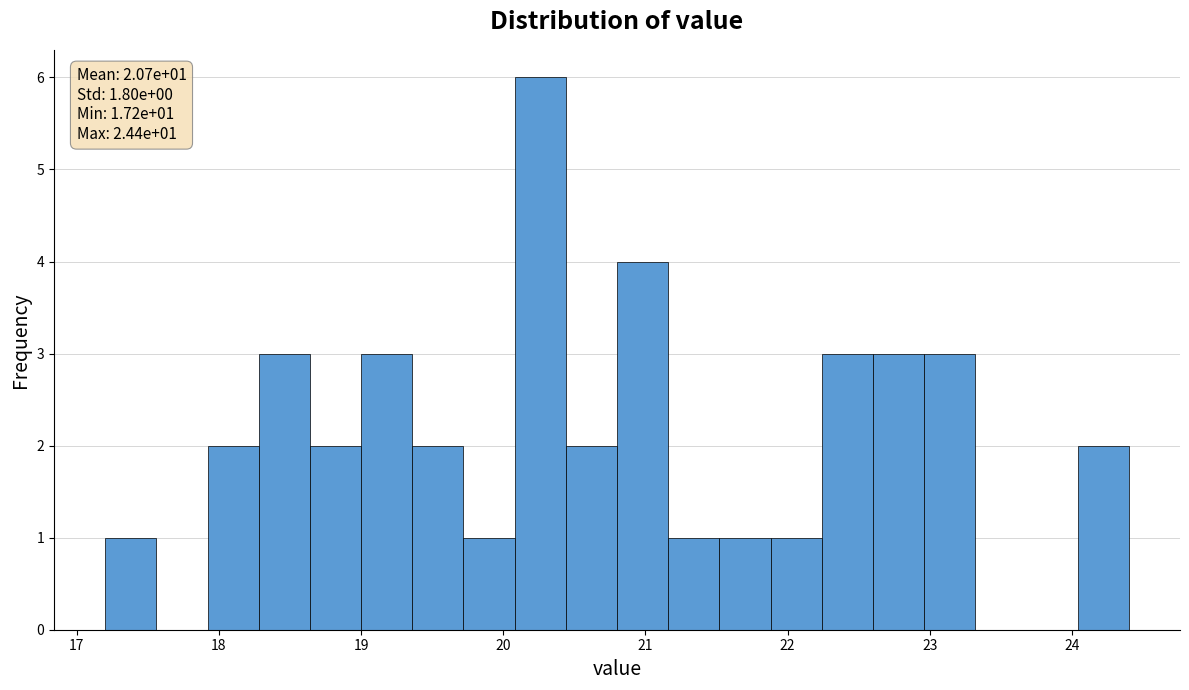

Read against the x-axis, roughly where is the centre of the tallest bar?

20.3